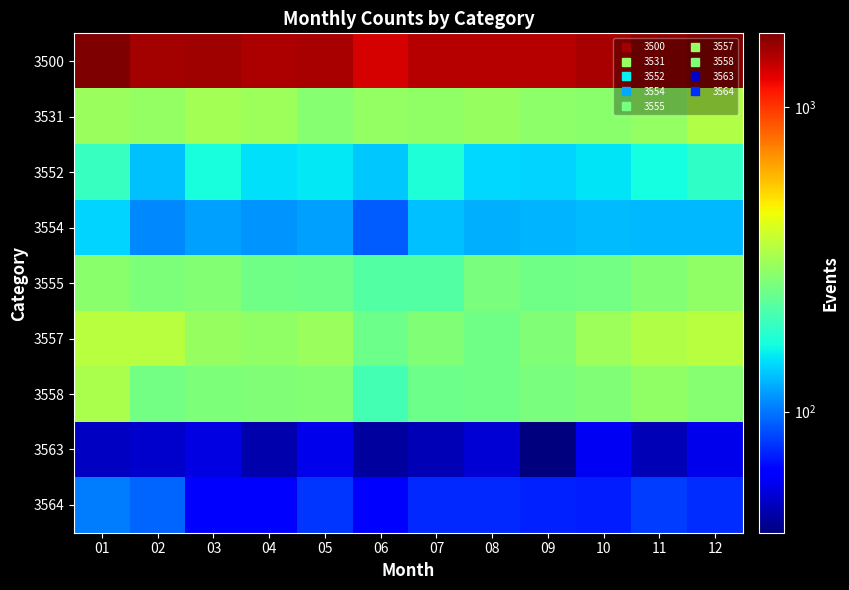

At how many categories does at least one series exceed 1357?

11